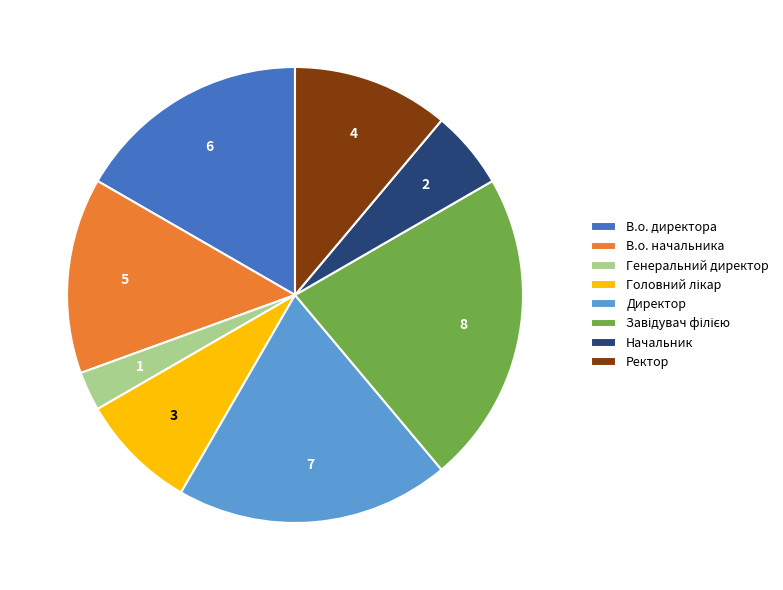

What is the ratio of the value at В.о. директора to the value at Генеральний директор?

6.0